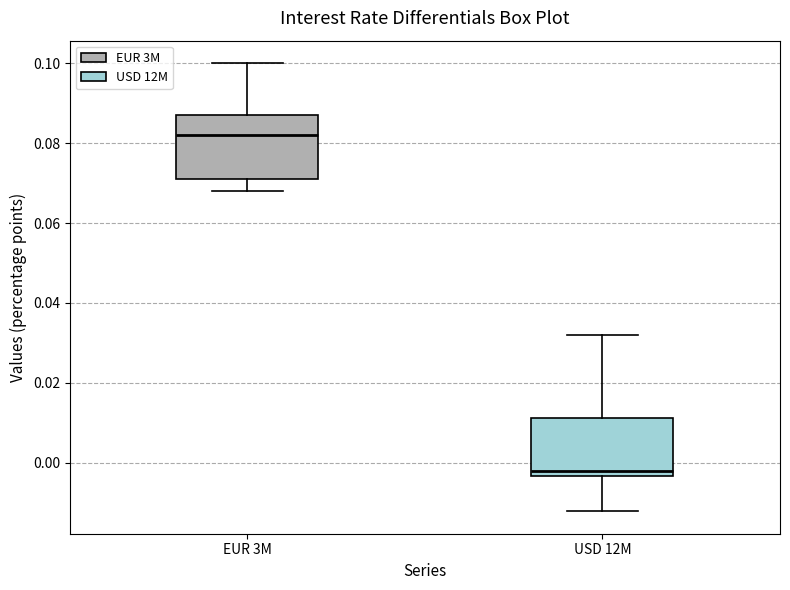

Which box has the lowest median line?

USD 12M